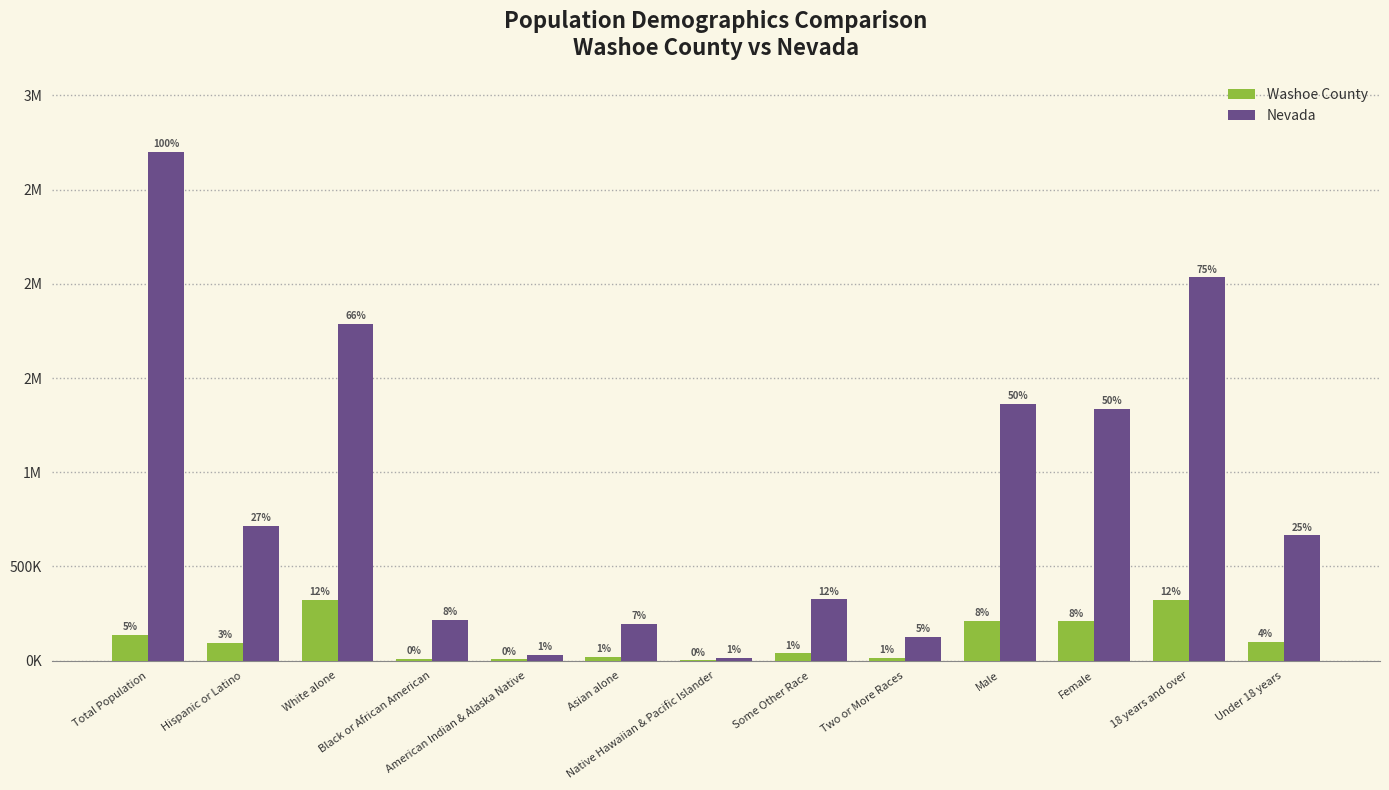

Which label corresponds to the largest value in the chart?

Total Population